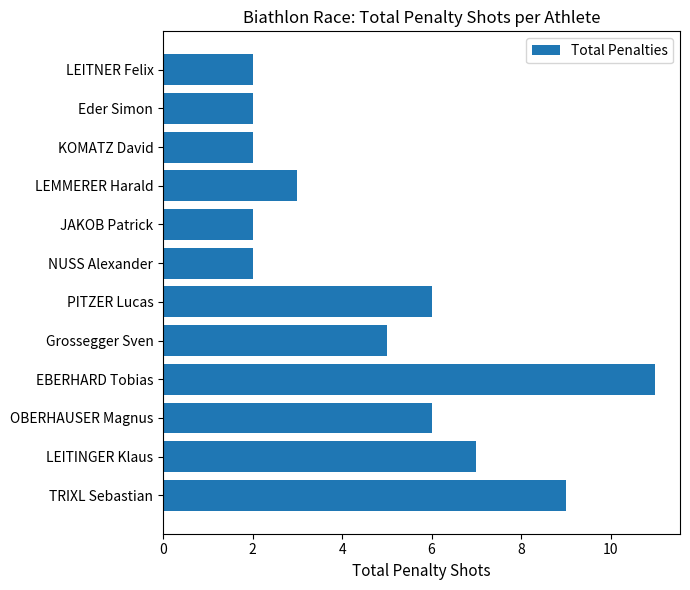

What is the minimum value shown in the chart?

2